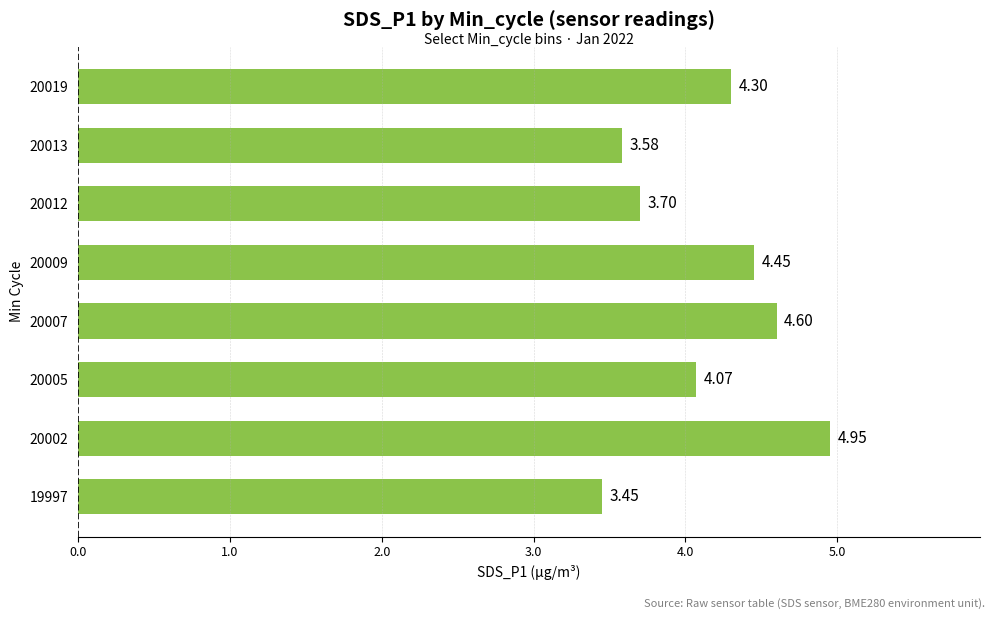

What is the sum of all values?

33.1